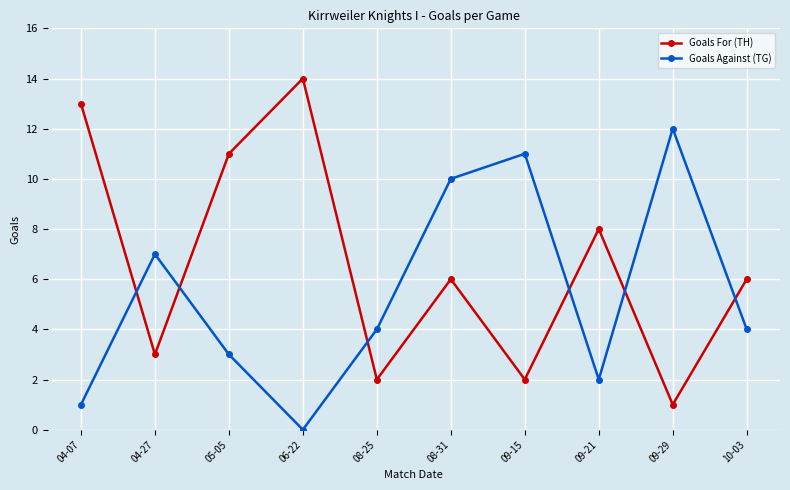

The Goals Against (TG) series shows 3 at 09-21. True or false?

False